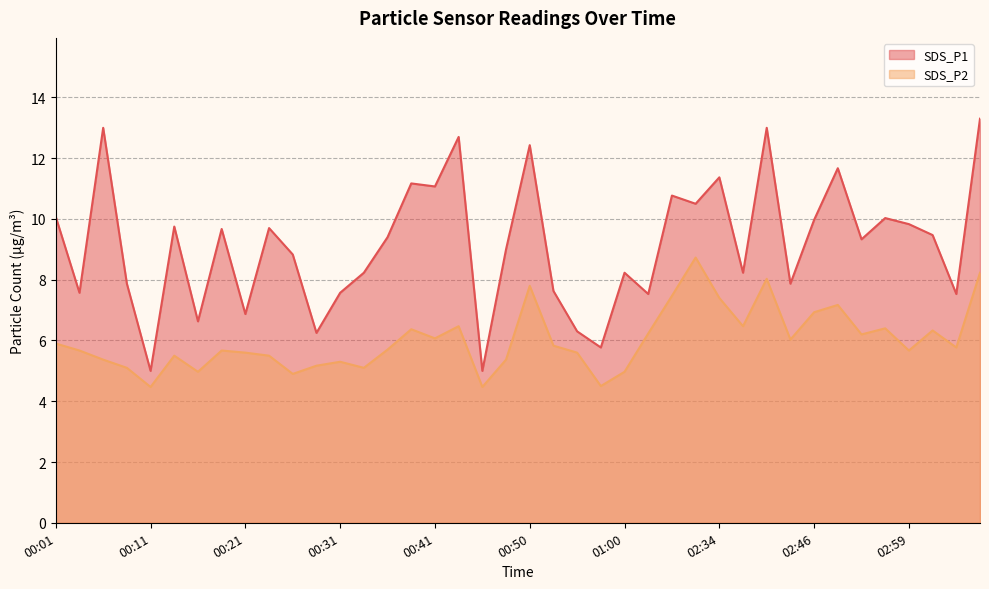

How many values in the SDS_P1 series exceed 9?

21